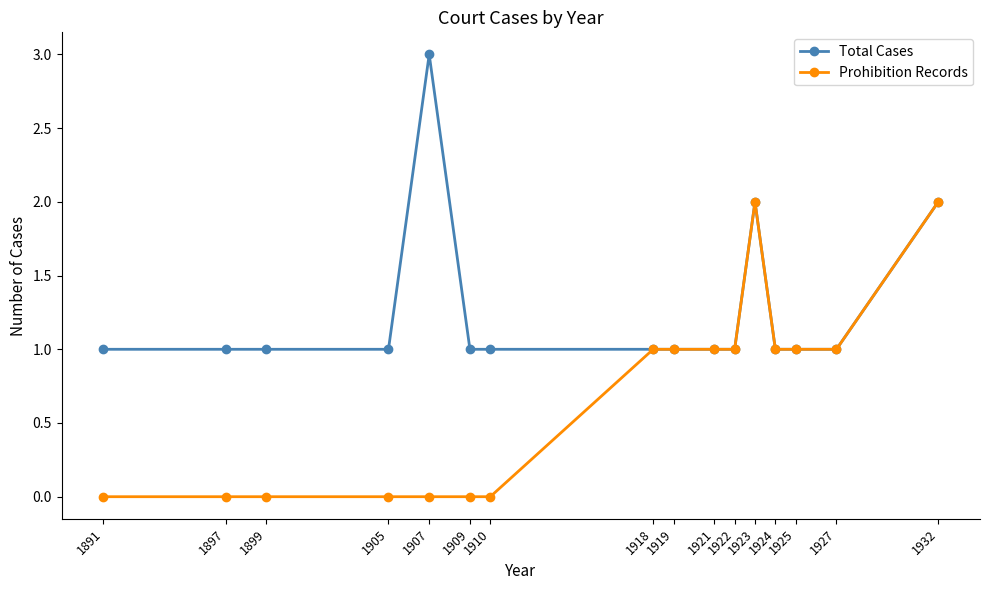

How many Prohibition Records values are between 0 and 1?

14